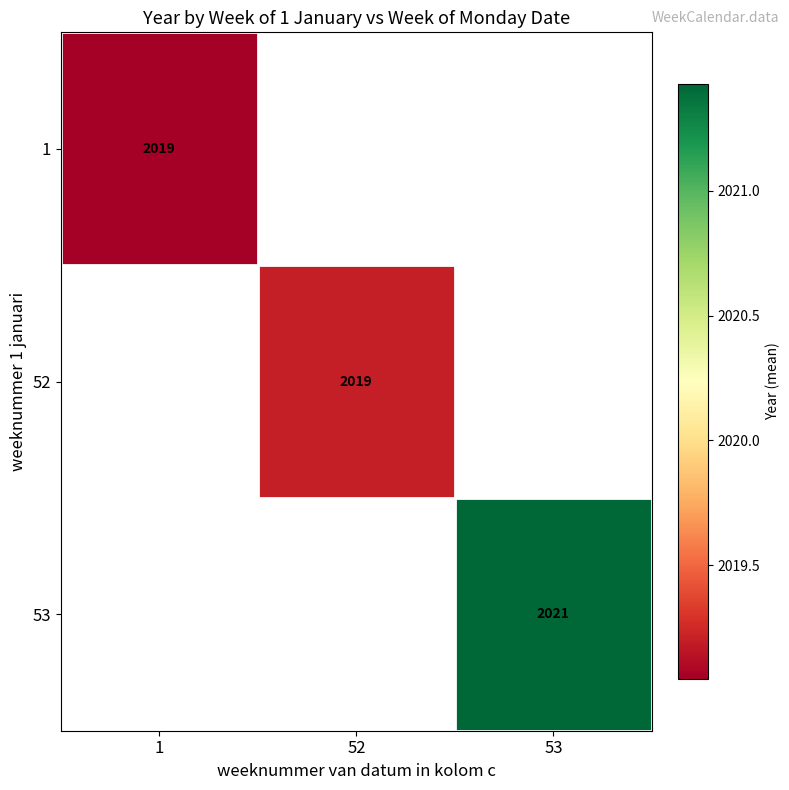

Is the value of 52 at 52 greater than the value of 1 at 52?

No